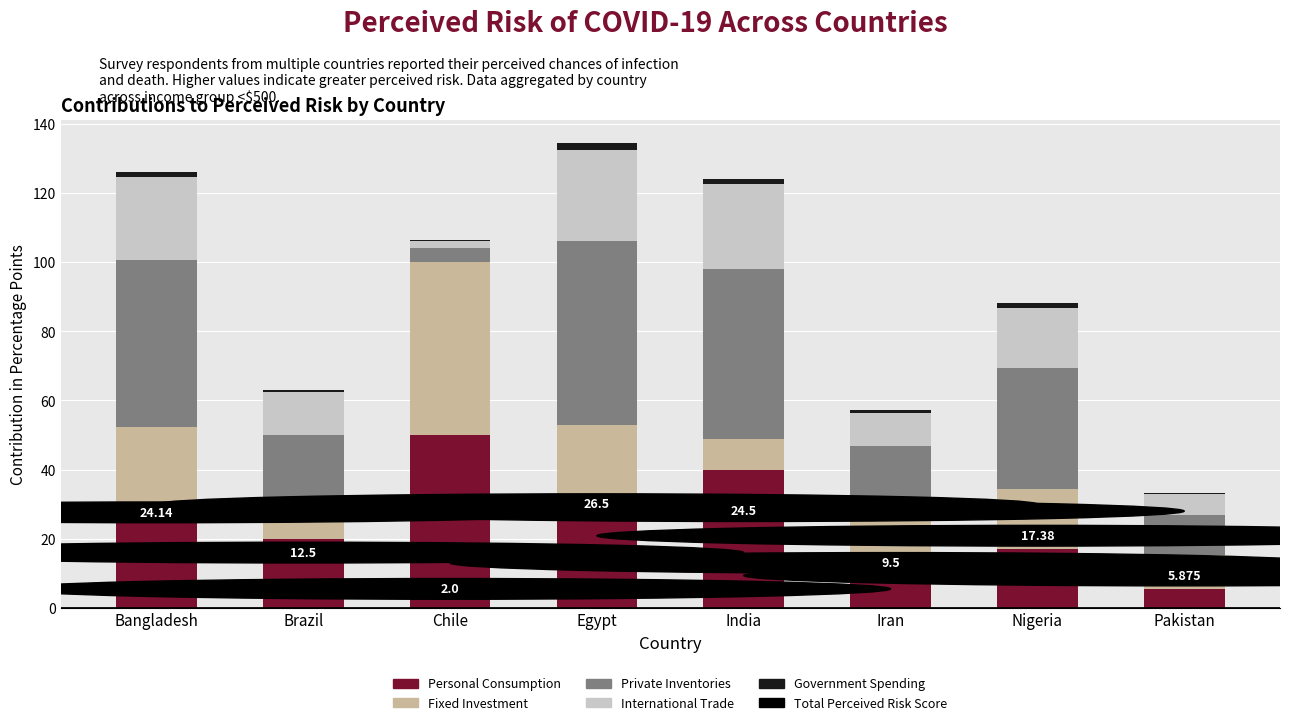

How many values in the Personal Consumption series are below 28?

4